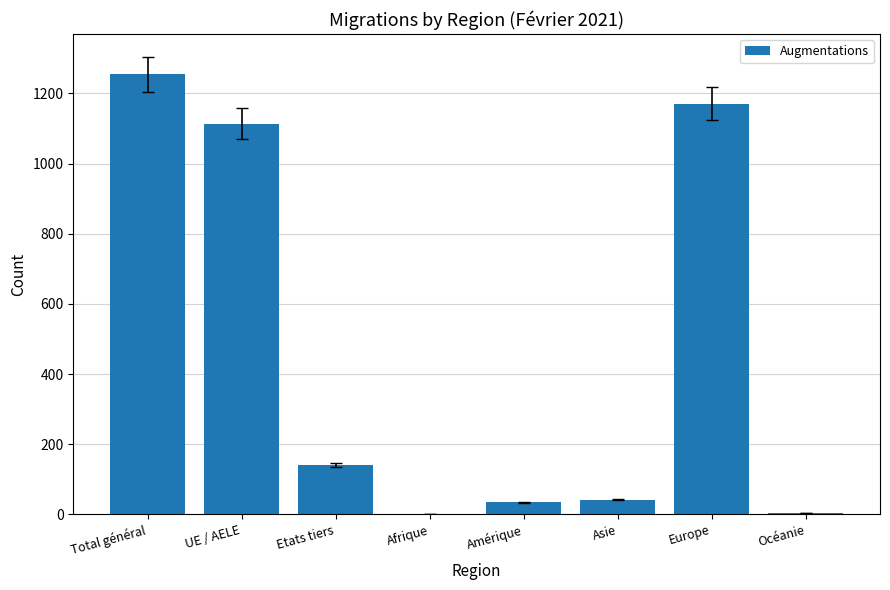

What is the sum of all values?

3762